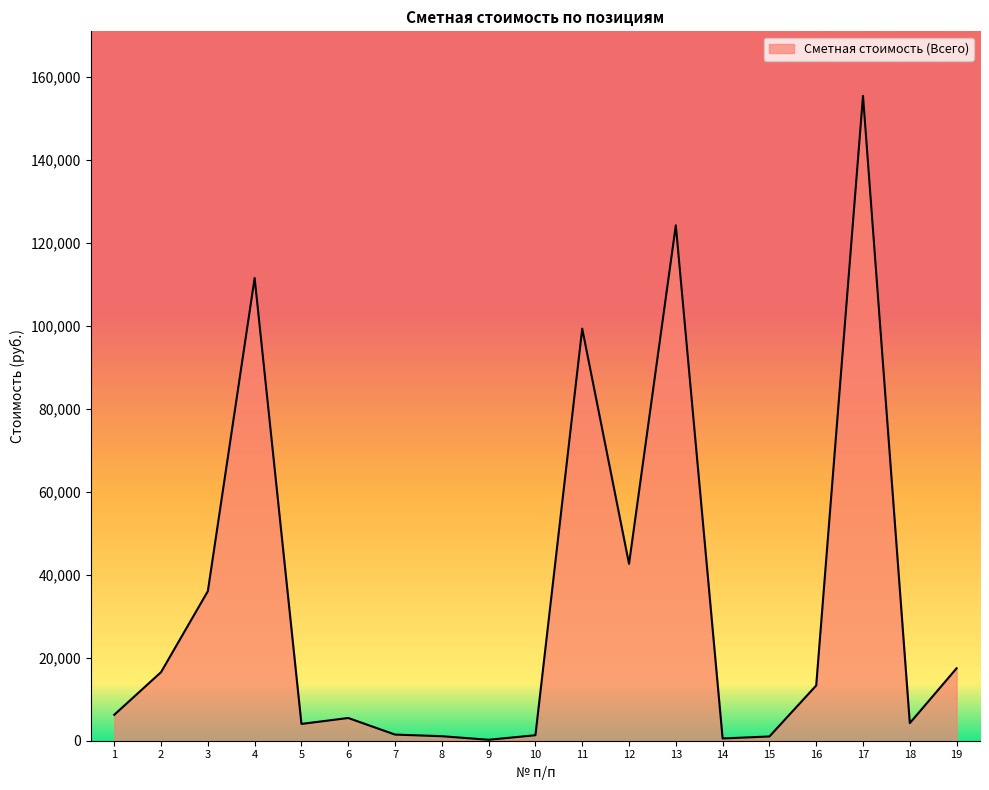

What is the change in value from 9 to 12?

+42421